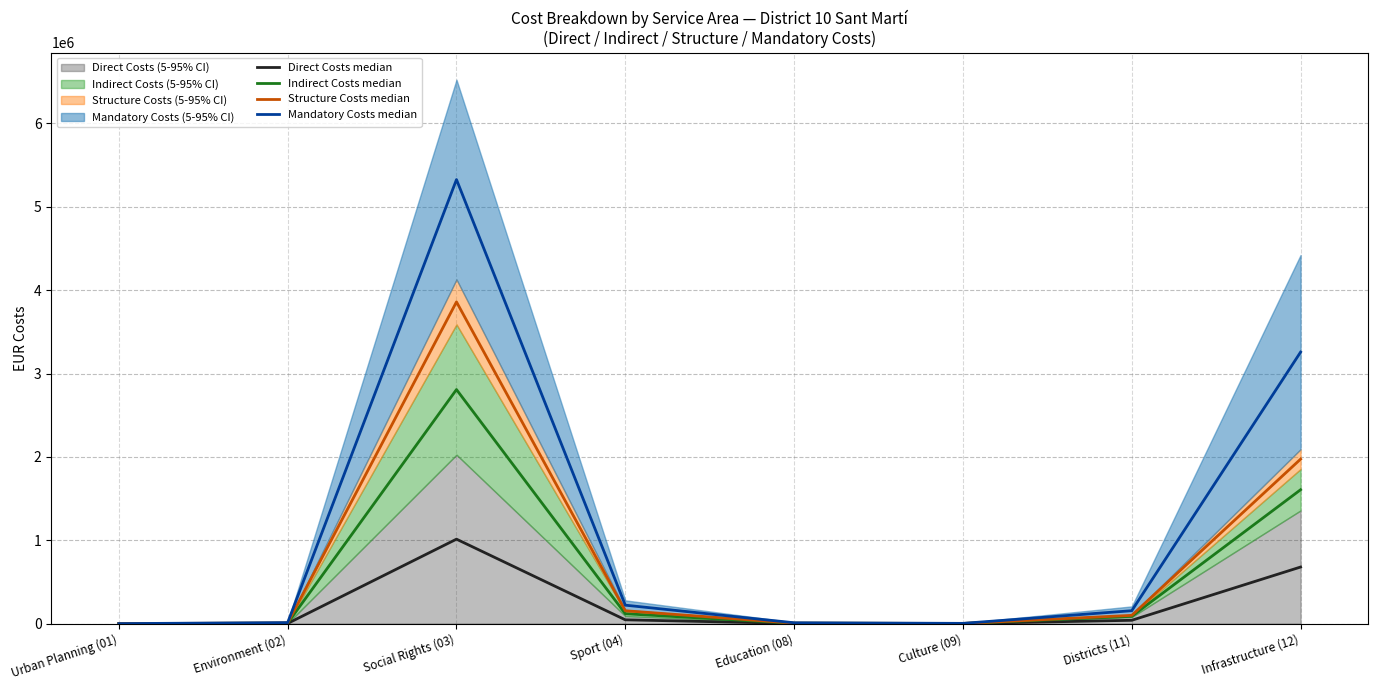

How many data points does each series have?

8